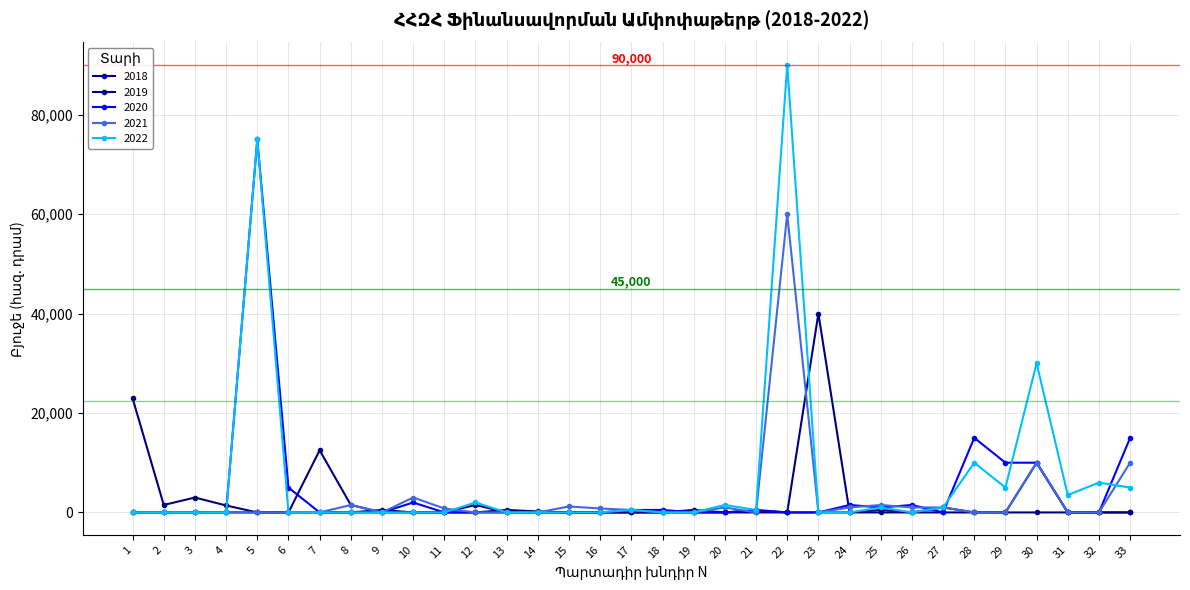

Which series has the largest total across all categories?

2022